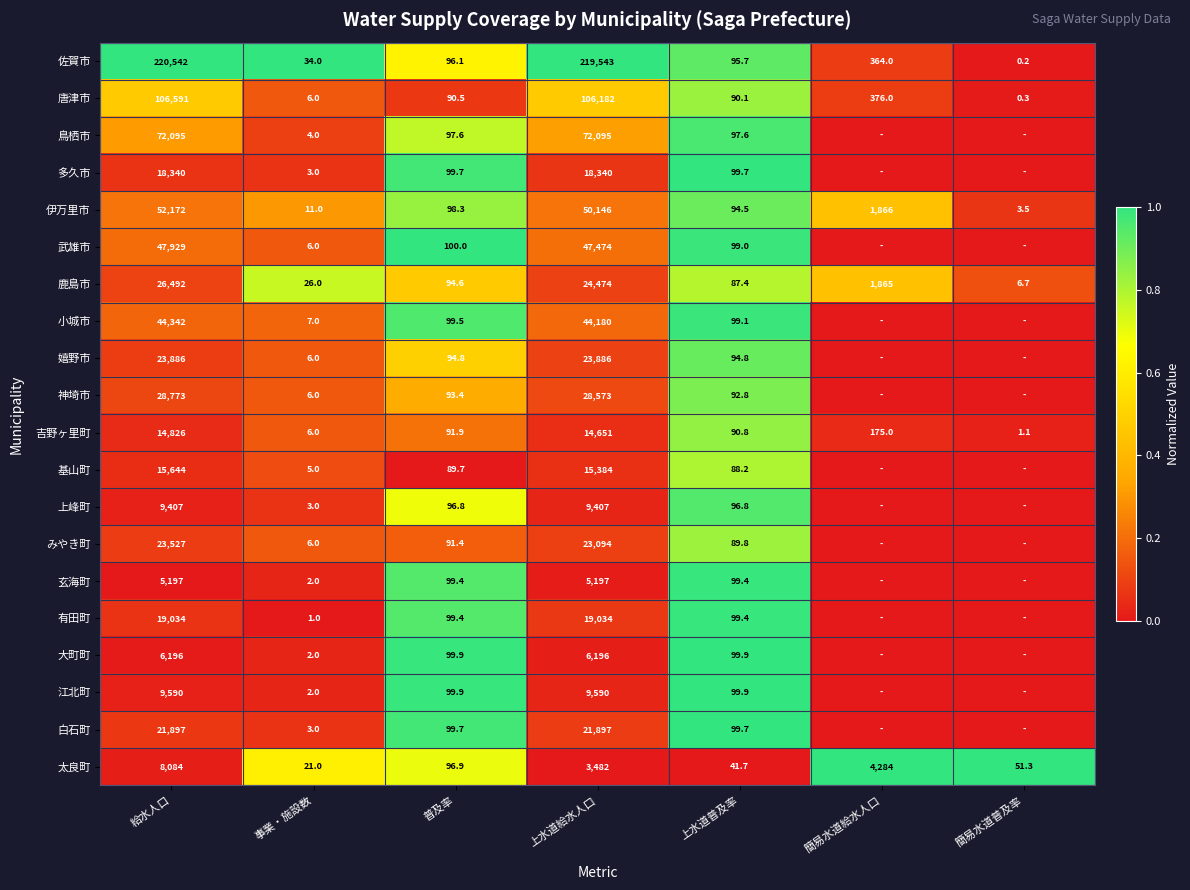

What is the total value across all series at 上水道給水人口?

762825.0